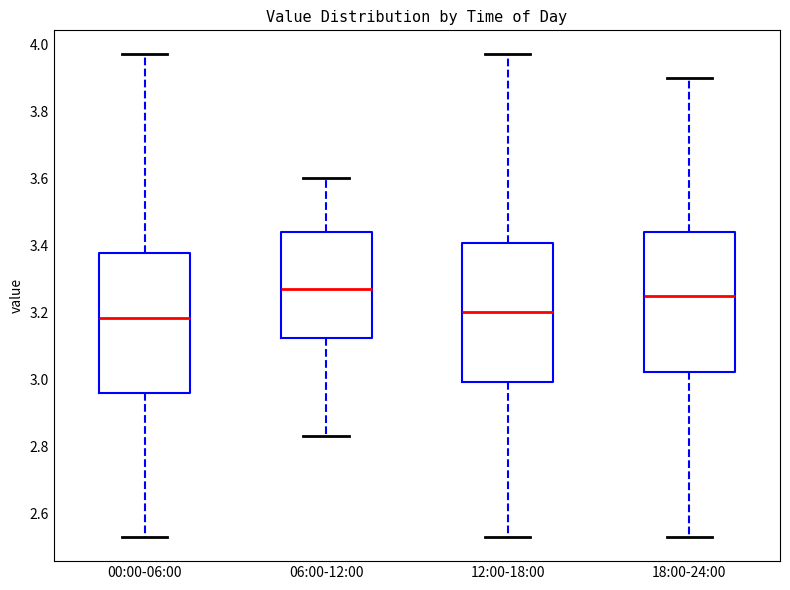

Reading left to right, transcribe this box plot: for each box, give where its median line is, the range the box spans, and where its two whiskers end, as read against the y-axis. The values are not printed on the chart, so give them approximately, as read against the axis.

00:00-06:00: median 3.18, box 2.96 to 3.38, whiskers 2.54 to 3.98
06:00-12:00: median 3.28, box 3.12 to 3.44, whiskers 2.84 to 3.60
12:00-18:00: median 3.20, box 3.00 to 3.40, whiskers 2.54 to 3.98
18:00-24:00: median 3.26, box 3.02 to 3.44, whiskers 2.54 to 3.90